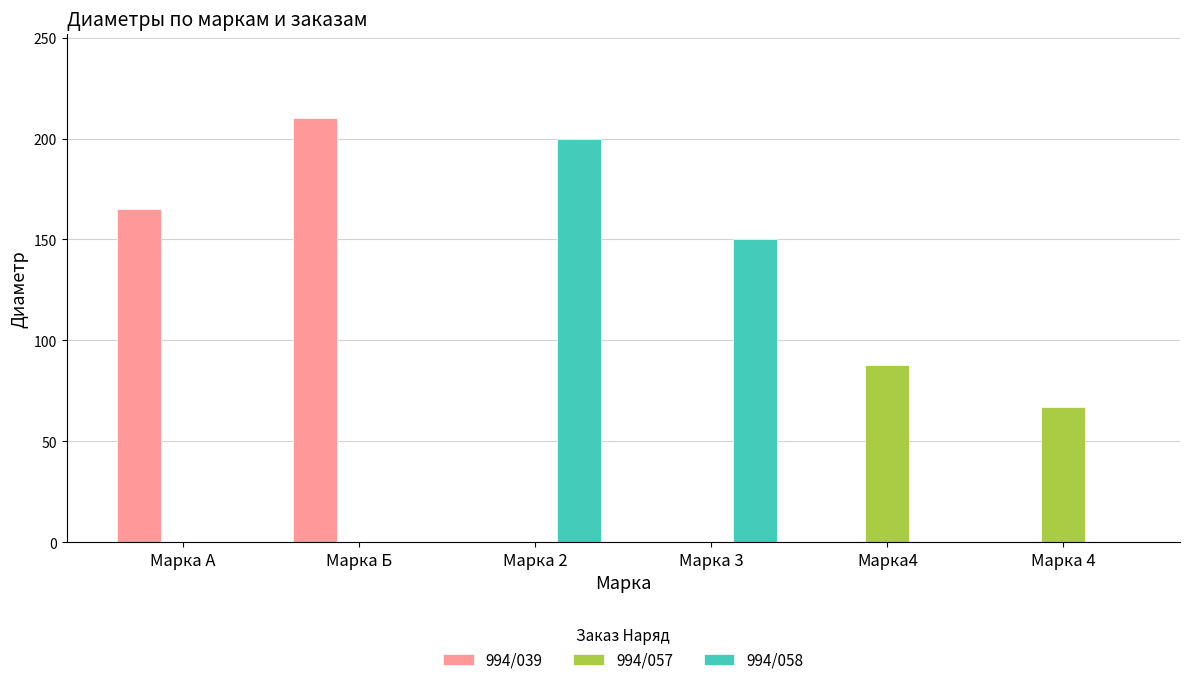

What is the average value of the 994/058 series?

58